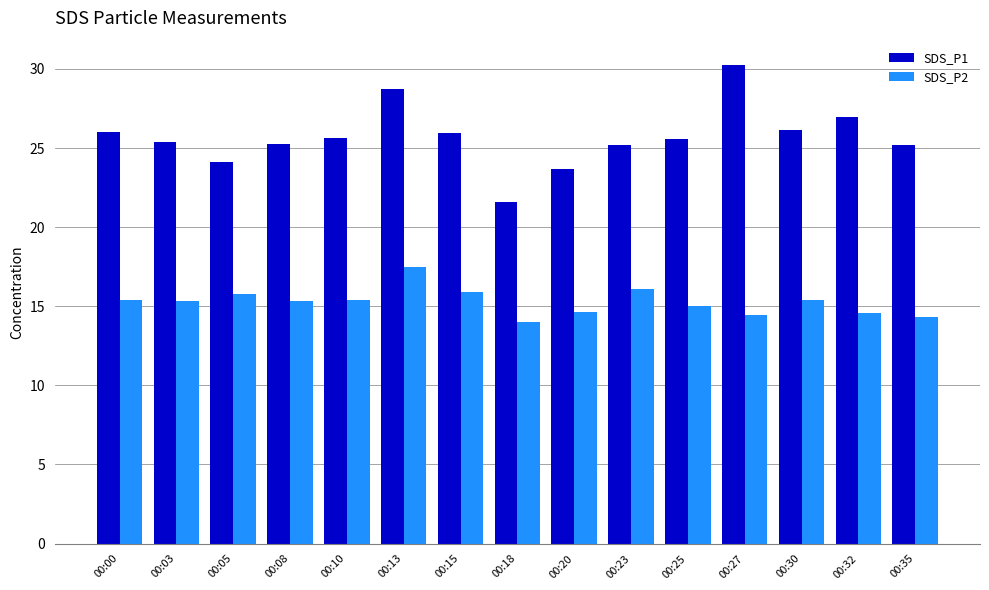

How many series are shown in this chart?

2